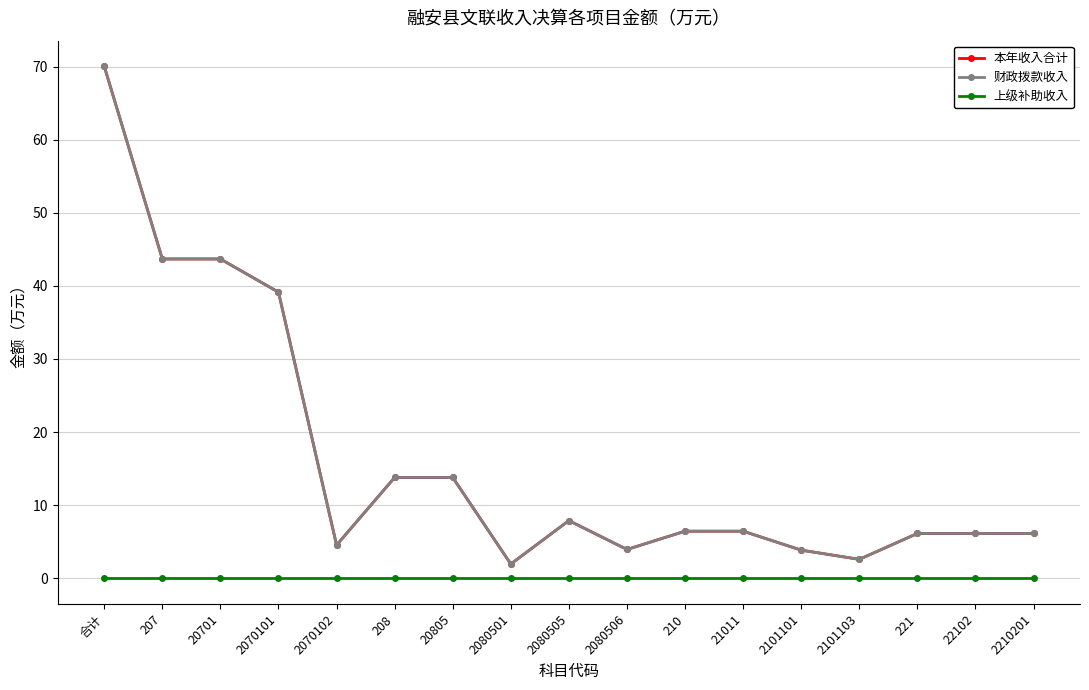

How many lines are shown in the chart?

3